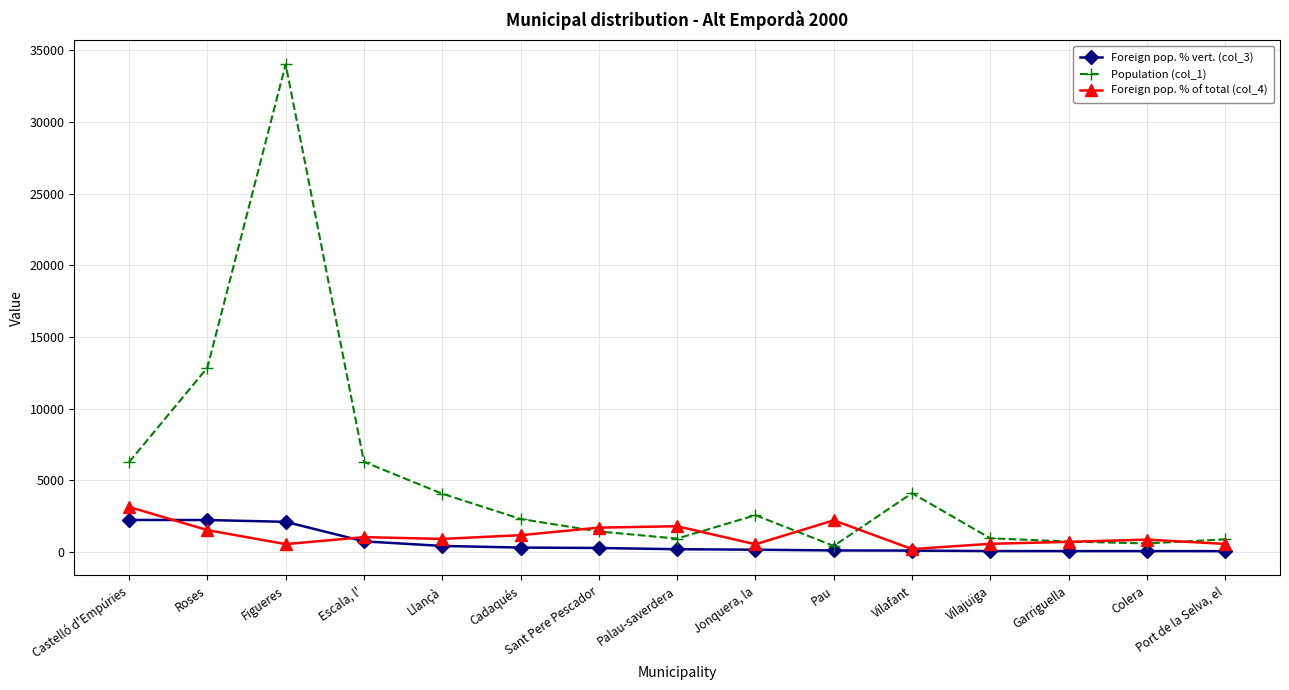

Which series has the widest spread of values?

Population (col_1)